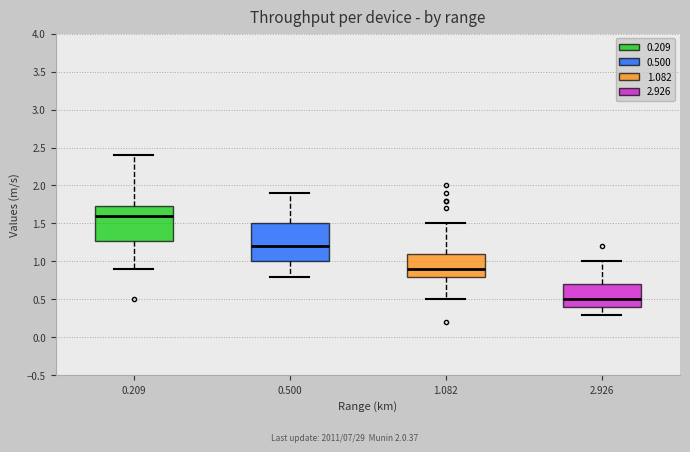

Which box has the lowest median line?

2.926